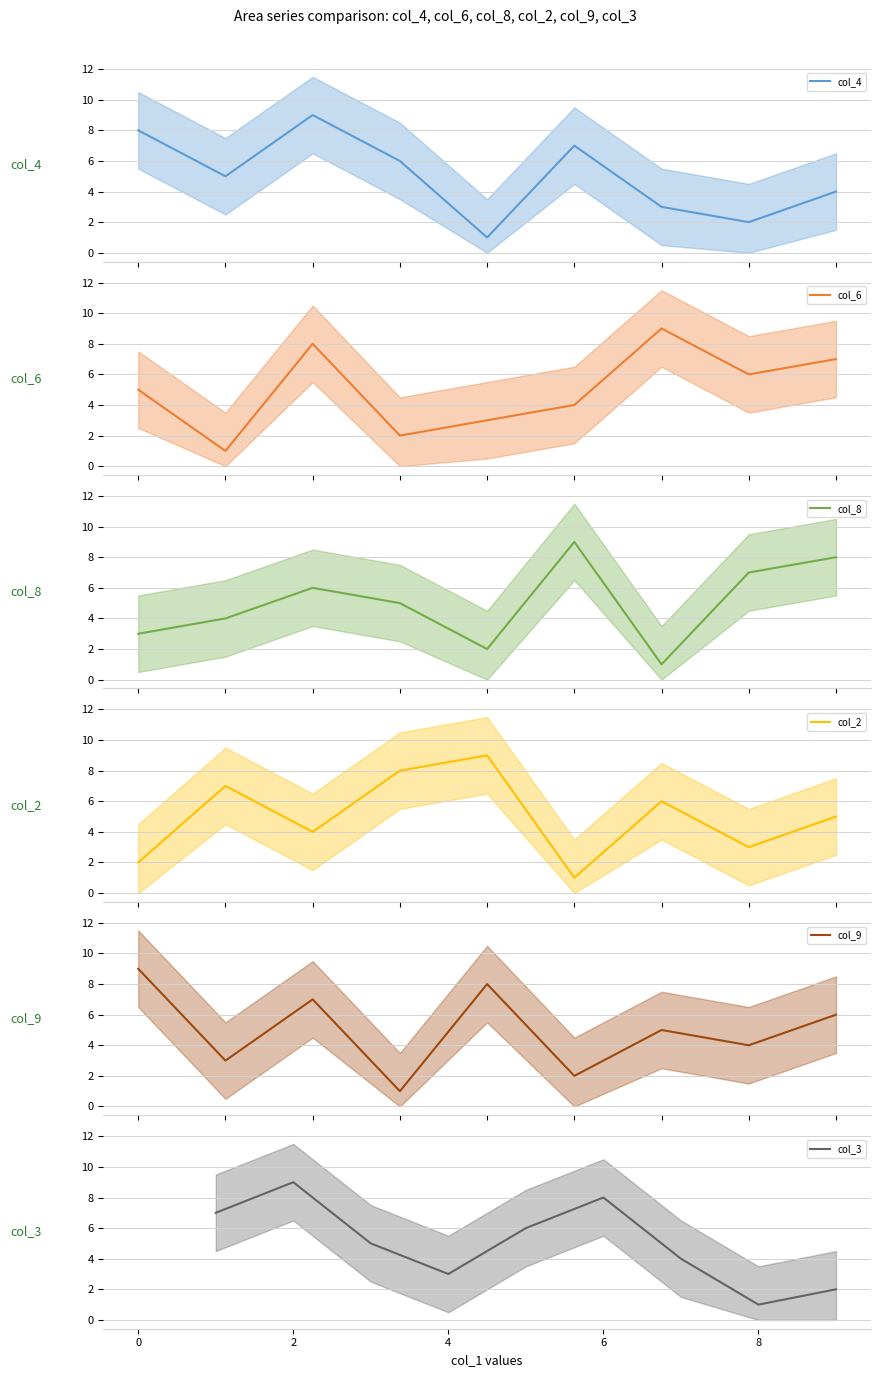

Reading left to right, extract all data points from this chart.

col_4: −2=8	0=5	2=9	4=6	6=1	8=7	10=3	7=2	8=4
col_6: −2=5	0=1	2=8	4=2	6=3	8=4	10=9	7=6	8=7
col_8: −2=3	0=4	2=6	4=5	6=2	8=9	10=1	7=7	8=8
col_2: −2=2	0=7	2=4	4=8	6=9	8=1	10=6	7=3	8=5
col_9: −2=9	0=3	2=7	4=1	6=8	8=2	10=5	7=4	8=6
col_3: −2=7	0=9	2=5	4=3	6=6	8=8	10=4	7=1	8=2